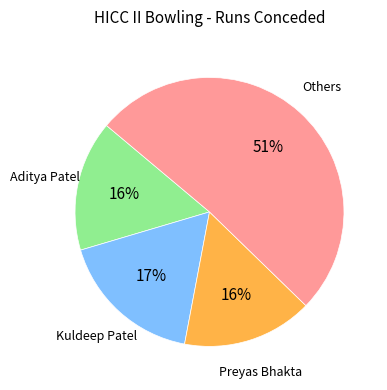

The Kuldeep Patel slice represents 17% of the pie. True or false?

True